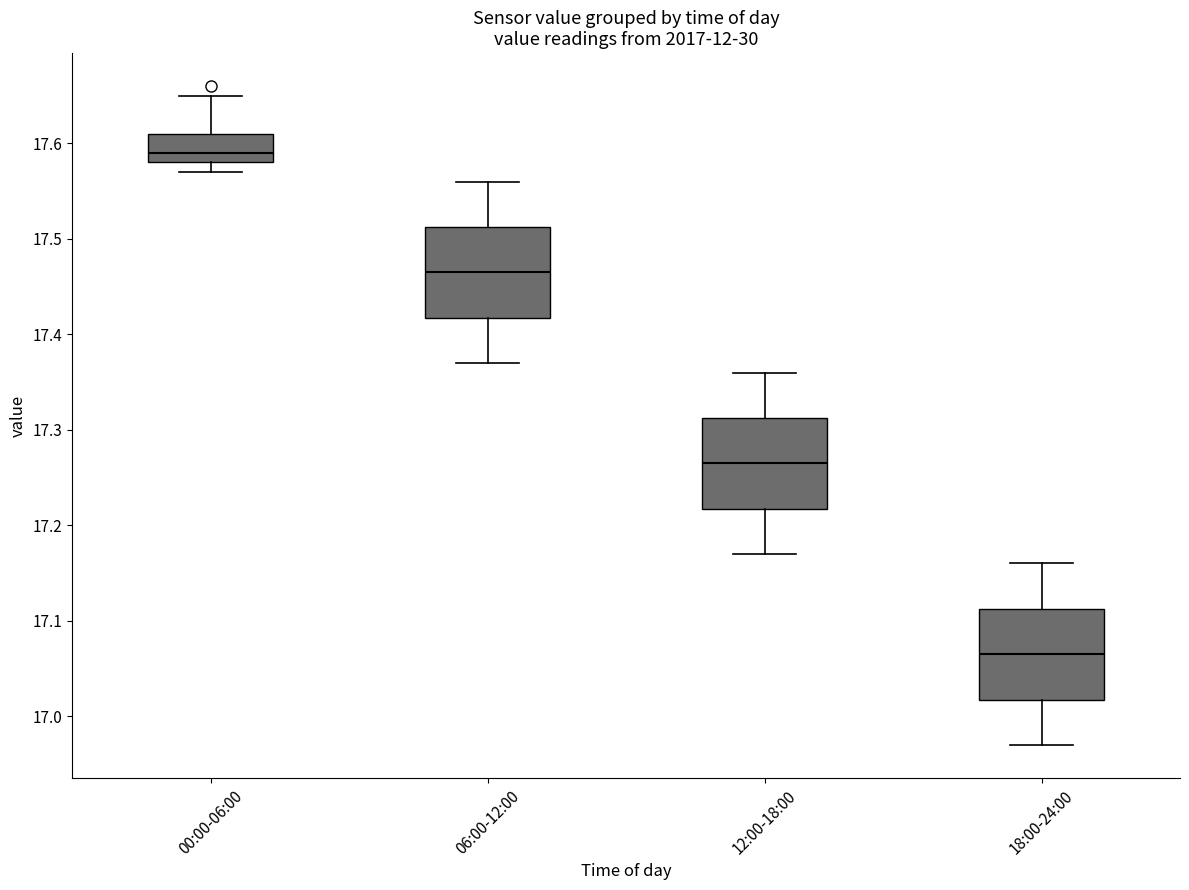

Which box has the lowest median line?

18:00-24:00